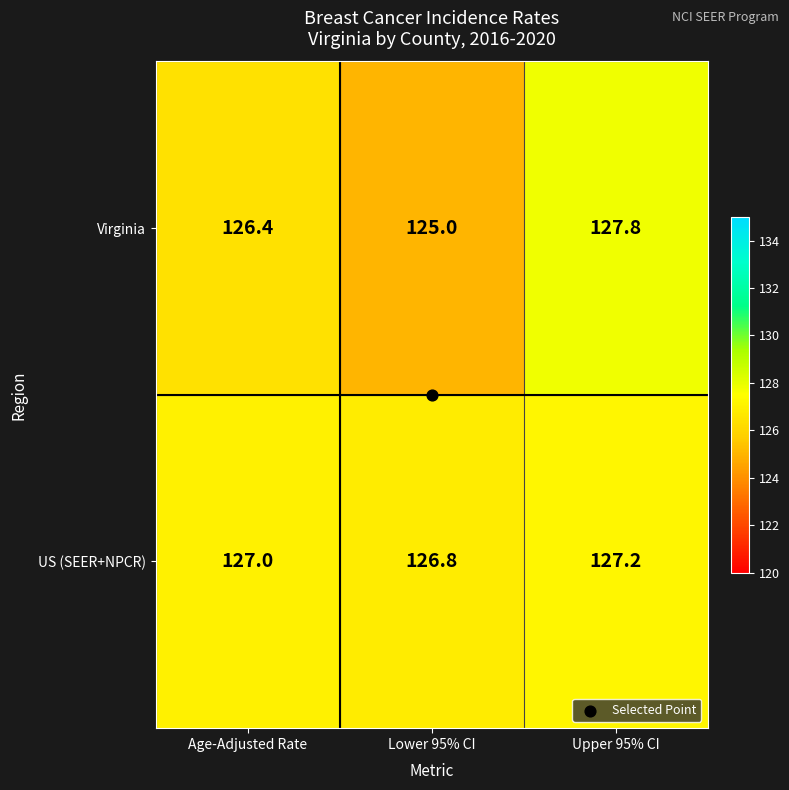

Where is Virginia nearest to the value 126?

Age-Adjusted Rate